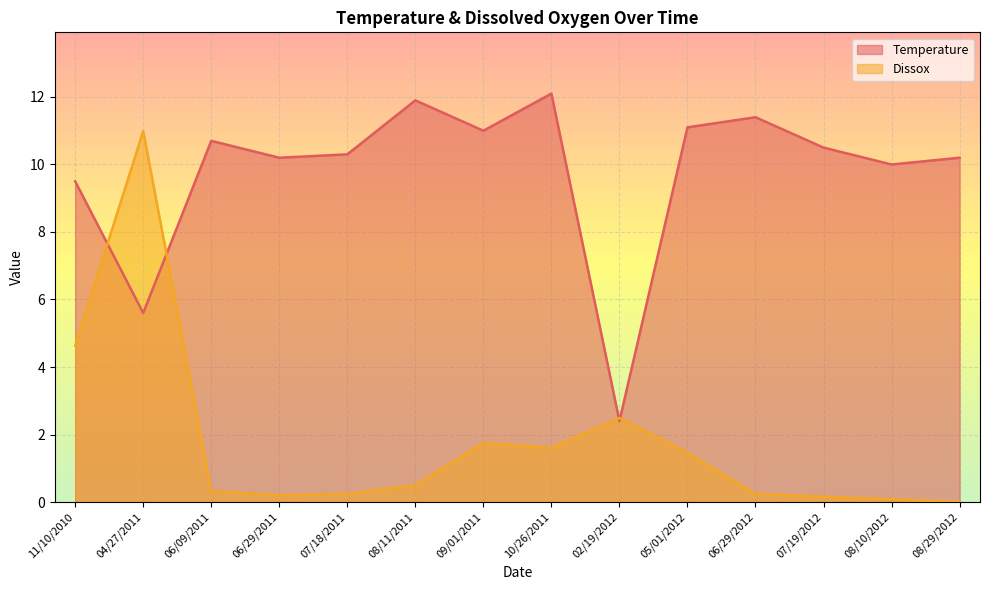

How many intersections are there between Temperature and Dissox?

4